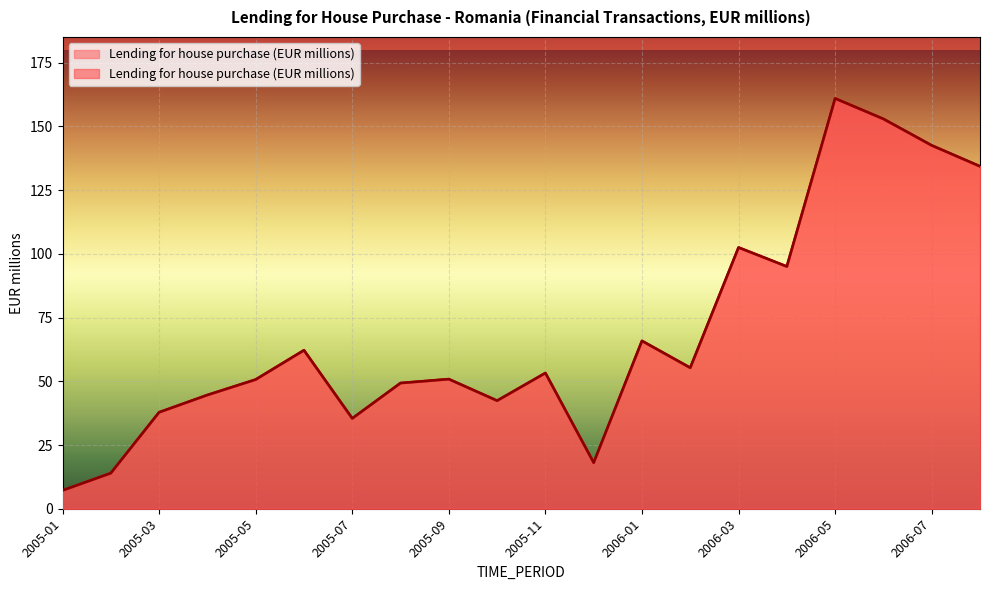

How many lines are shown in the chart?

1